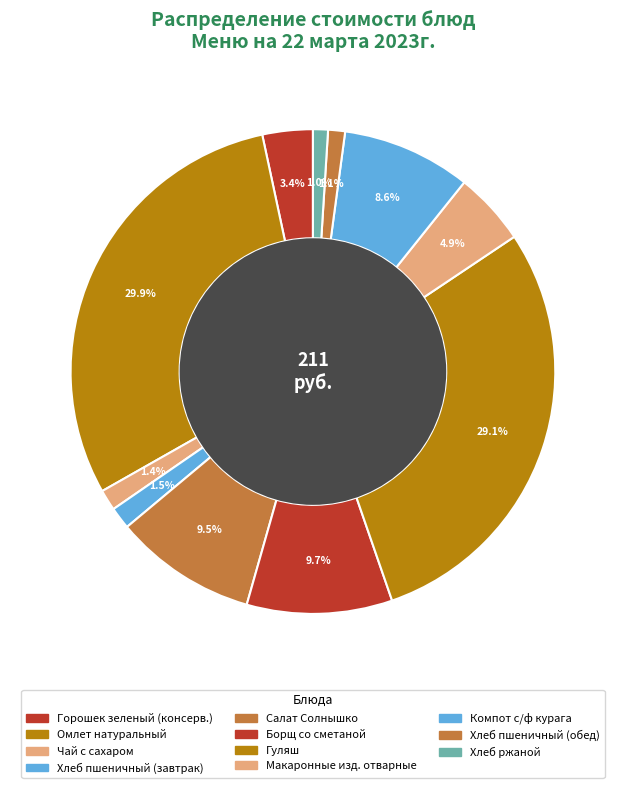

Rank the categories by value from lowest to highest.

Хлеб ржаной, Хлеб пшеничный (обед), Чай с сахаром, Хлеб пшеничный (завтрак), Горошек зеленый (консерв.), Макаронные изд. отварные, Компот с/ф курага, Салат Солнышко, Борщ со сметаной, Гуляш, Омлет натуральный